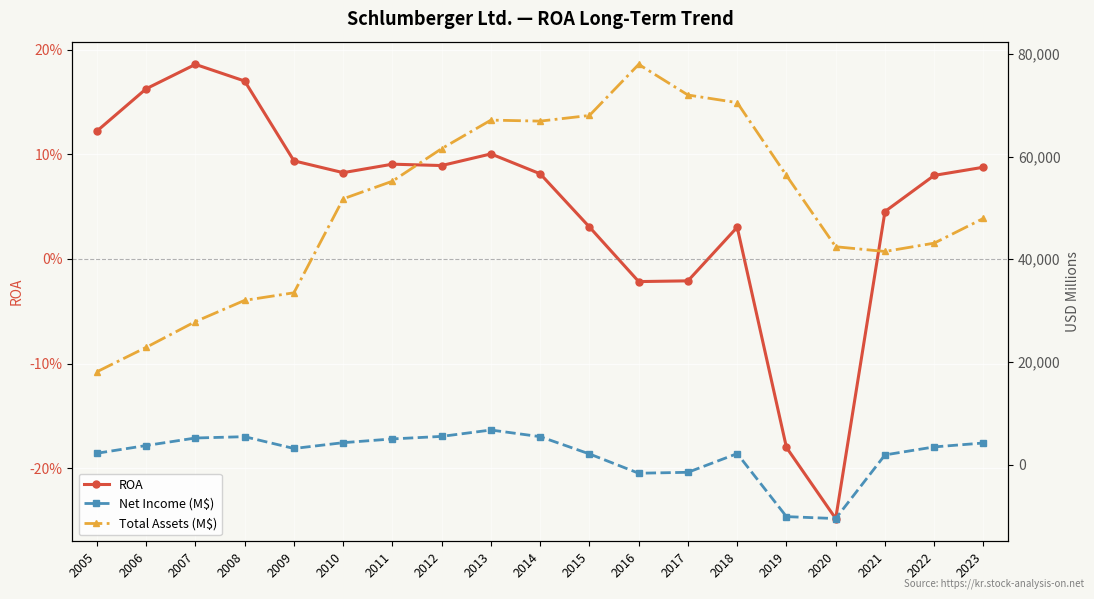

True or false: Total Assets (M$) and ROA cross at least once.

False